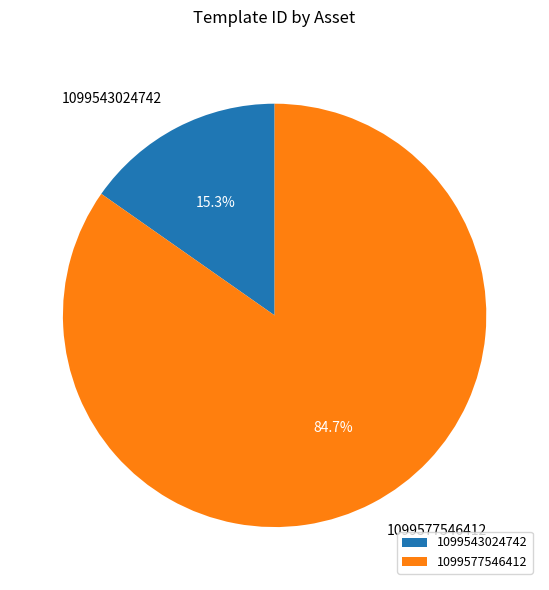

Which has a higher value, 1099577546412 or 1099543024742?

1099577546412